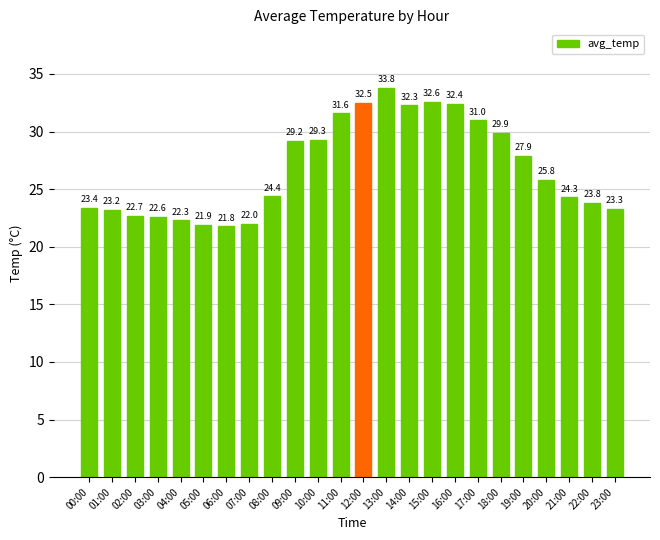

Approximately how many times larger is the value at 09:00 compared to 04:00?

1.3